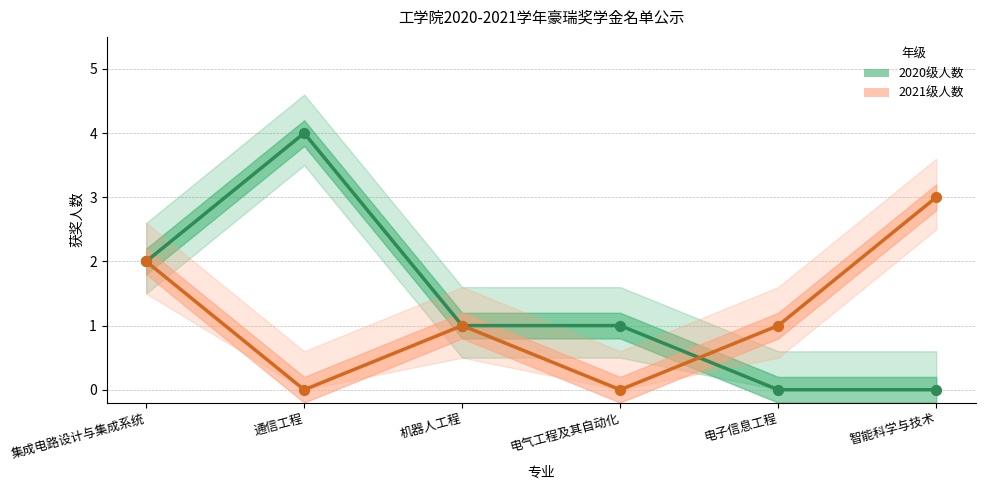

At which category is the sum across all series the highest?

集成电路设计与集成系统